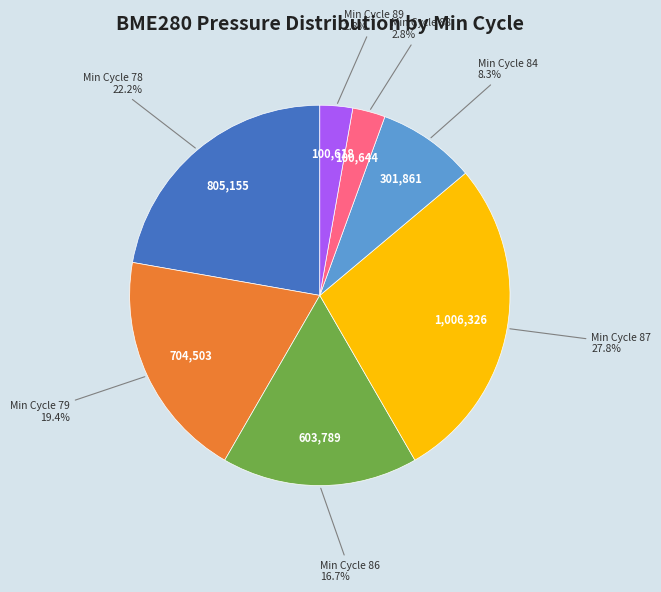

Does any single category account for the majority?

No